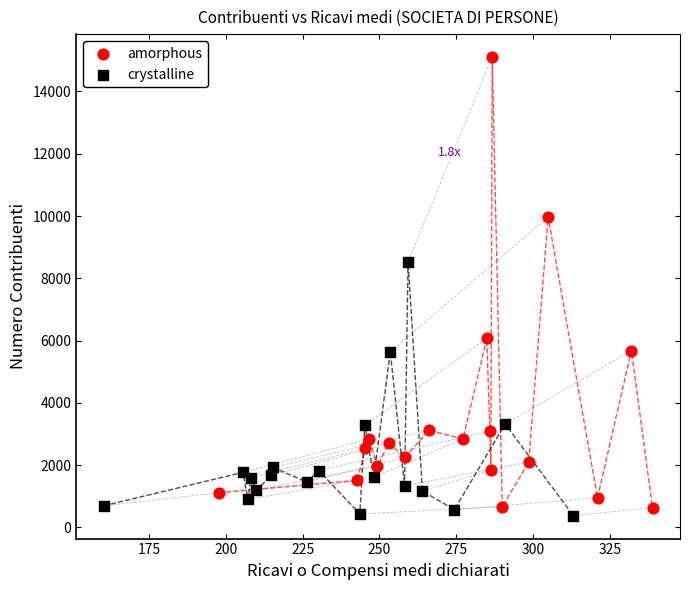

Which series reaches the maximum Y coordinate?

amorphous